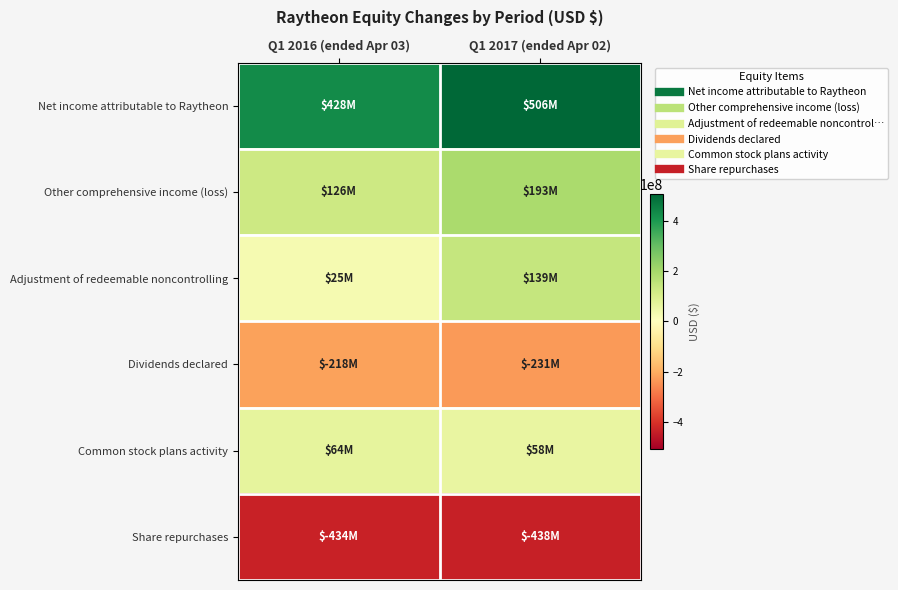

Reading right to left, list all the values displayed in this chart.

Net income attributable to Raytheon: Q1 2017 (ended Apr 02)=506000000	Q1 2016 (ended Apr 03)=428000000
Other comprehensive income (loss): Q1 2017 (ended Apr 02)=193000000	Q1 2016 (ended Apr 03)=126000000
Adjustment of redeemable noncontrolling: Q1 2017 (ended Apr 02)=139000000	Q1 2016 (ended Apr 03)=25000000
Dividends declared: Q1 2017 (ended Apr 02)=-231000000	Q1 2016 (ended Apr 03)=-218000000
Common stock plans activity: Q1 2017 (ended Apr 02)=58000000	Q1 2016 (ended Apr 03)=64000000
Share repurchases: Q1 2017 (ended Apr 02)=-438000000	Q1 2016 (ended Apr 03)=-434000000